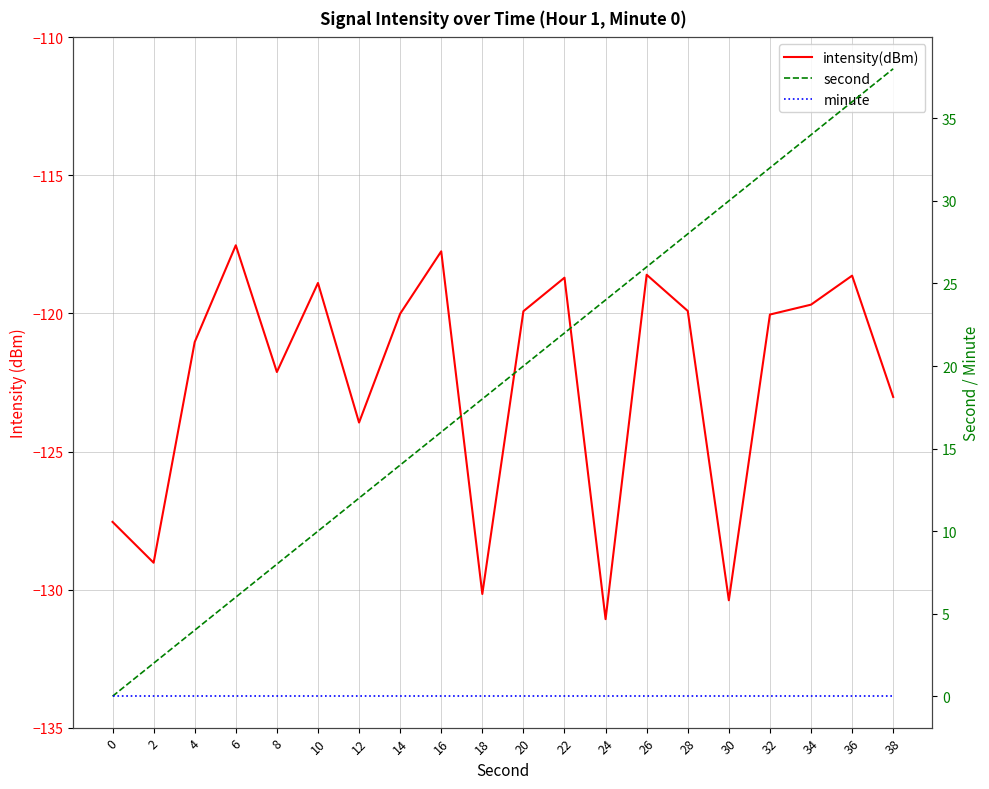

Reading left to right, list all the values displayed in this chart.

intensity(dBm): 0=-127.5	2=-129.0	4=-121.0	6=-117.5	8=-122.1	10=-118.9	12=-123.9	14=-120.0	16=-117.7	18=-130.2	20=-119.9	22=-118.7	24=-131.1	26=-118.6	28=-119.9	30=-130.4	32=-120.0	34=-119.7	36=-118.6	38=-123.0
second: 0=0.0	2=2.0	4=4.0	6=6.0	8=8.0	10=10.0	12=12.0	14=14.0	16=16.0	18=18.0	20=20.0	22=22.0	24=24.0	26=26.0	28=28.0	30=30.0	32=32.0	34=34.0	36=36.0	38=38.0
minute: 0=0.0	2=0.0	4=0.0	6=0.0	8=0.0	10=0.0	12=0.0	14=0.0	16=0.0	18=0.0	20=0.0	22=0.0	24=0.0	26=0.0	28=0.0	30=0.0	32=0.0	34=0.0	36=0.0	38=0.0